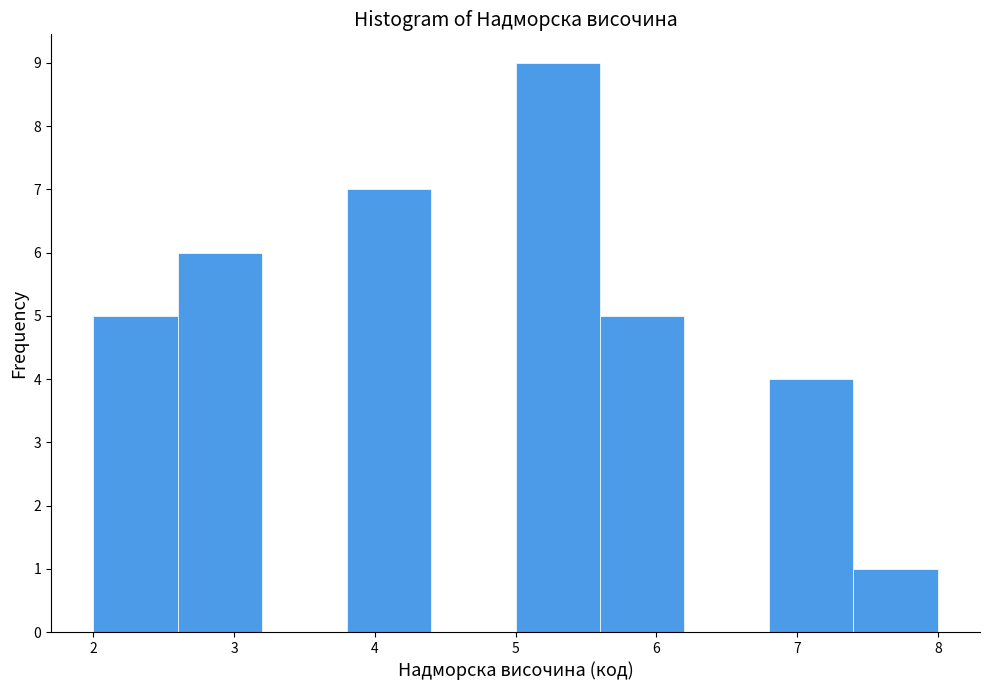

Over which range of the x-axis is the bar tallest?

5.0 to 5.6